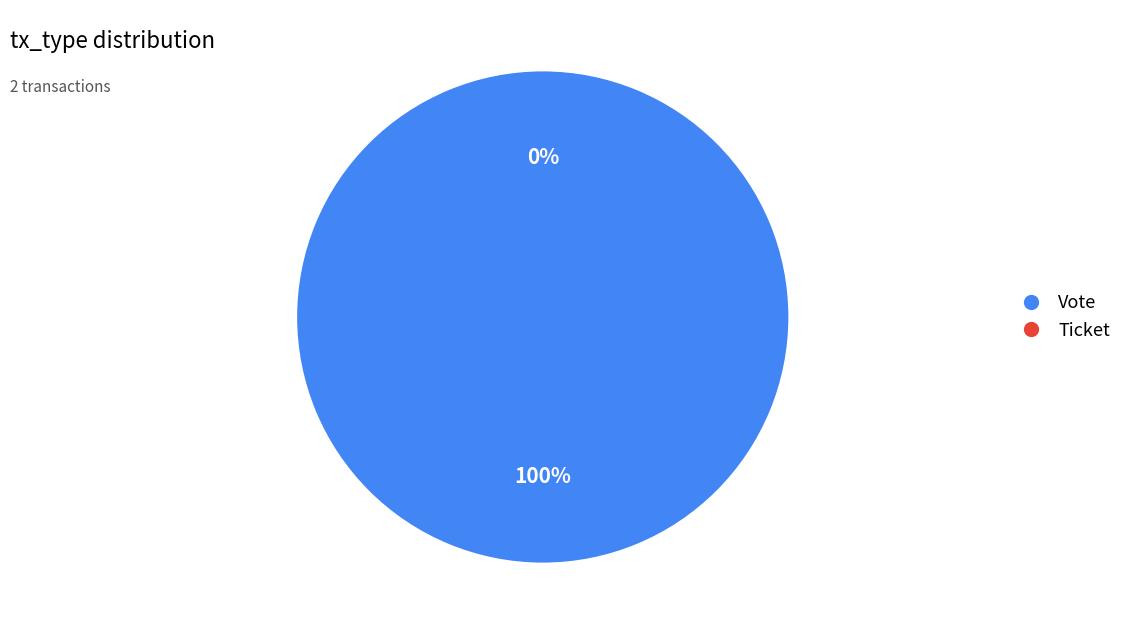

What percentage is the Vote slice, to the nearest percent?

100%